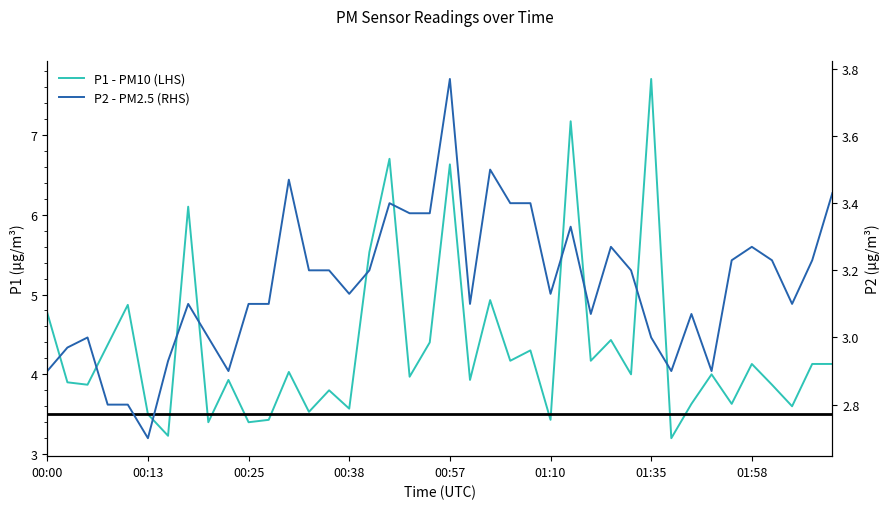

Count the number of data series in this chart.

2